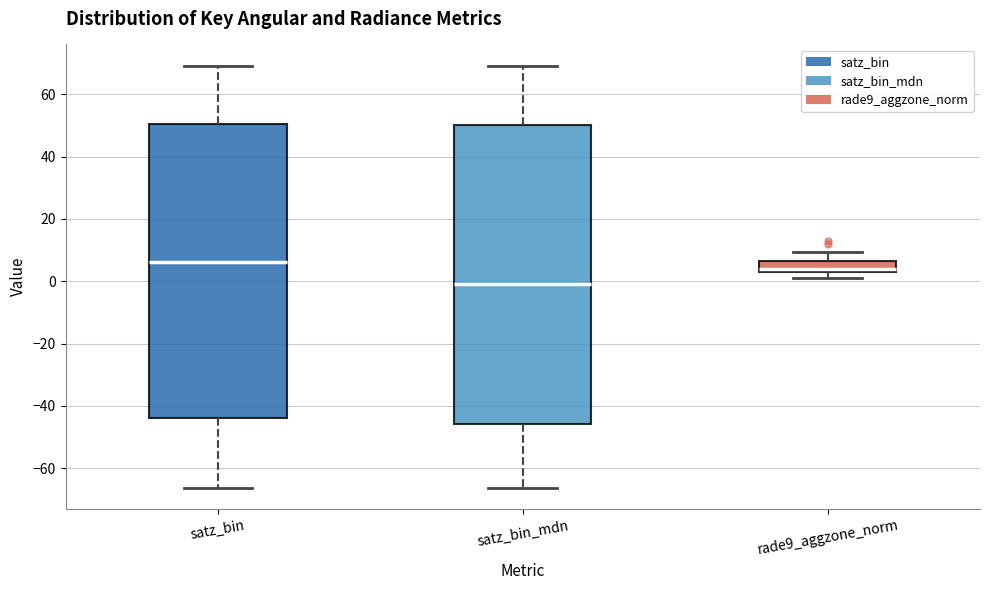

Reading left to right, transcribe this box plot: for each box, give where its median line is, the range the box spans, and where its two whiskers end, as read against the y-axis. The values are not printed on the chart, so give them approximately, as read against the axis.

satz_bin: median 6, box -44 to 50, whiskers -66 to 70
satz_bin_mdn: median 0, box -46 to 50, whiskers -66 to 70
rade9_aggzone_norm: median 4, box 2 to 6, whiskers 0 to 10